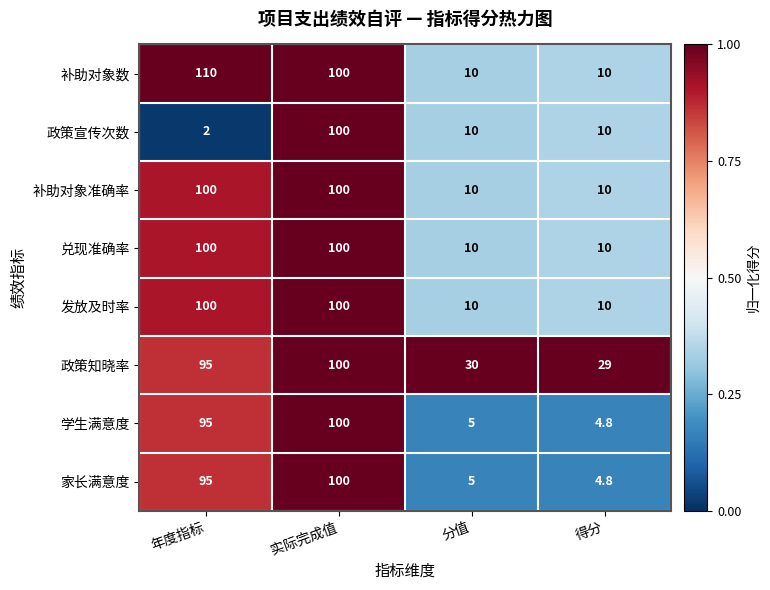

How many series are shown in this chart?

8